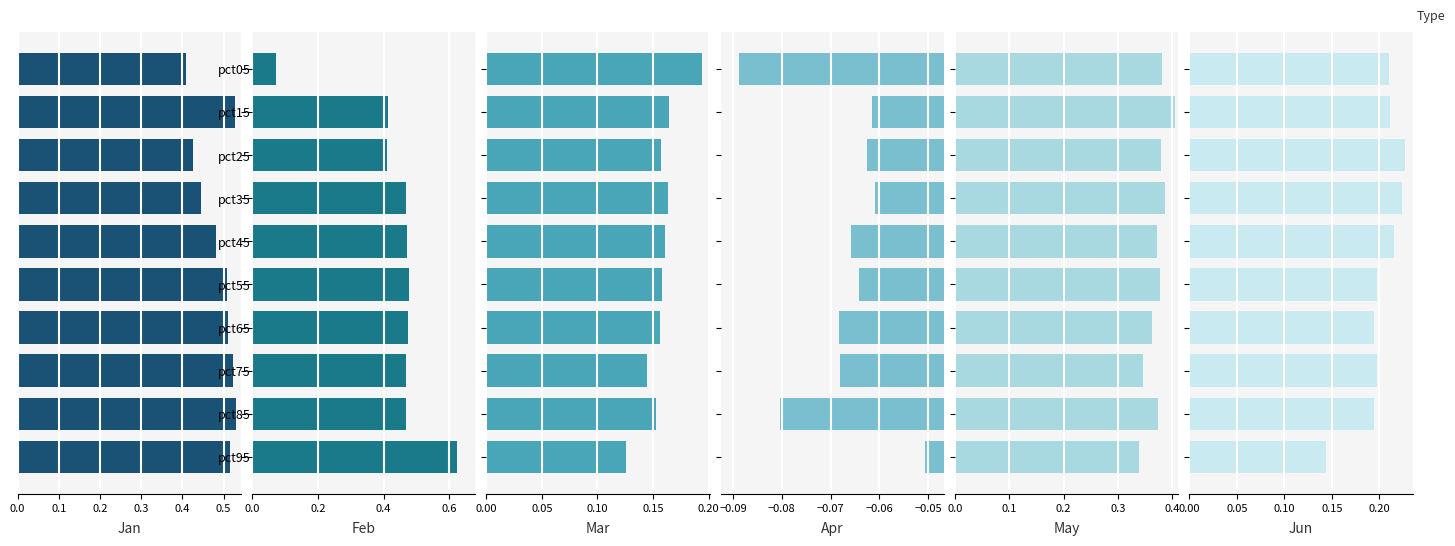

What is the lowest value of the Apr series?

-0.1